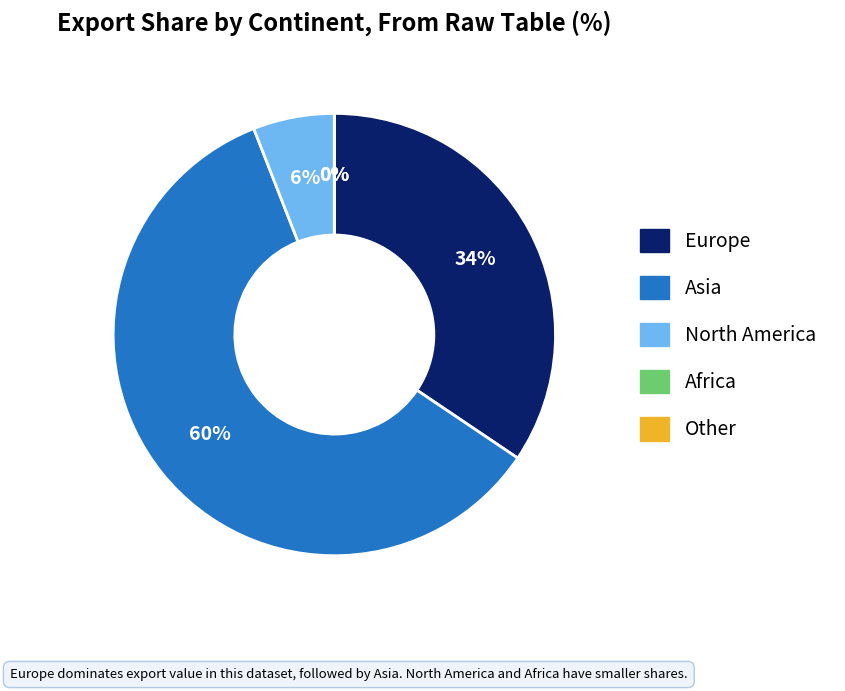

Count the number of slices in the pie.

5